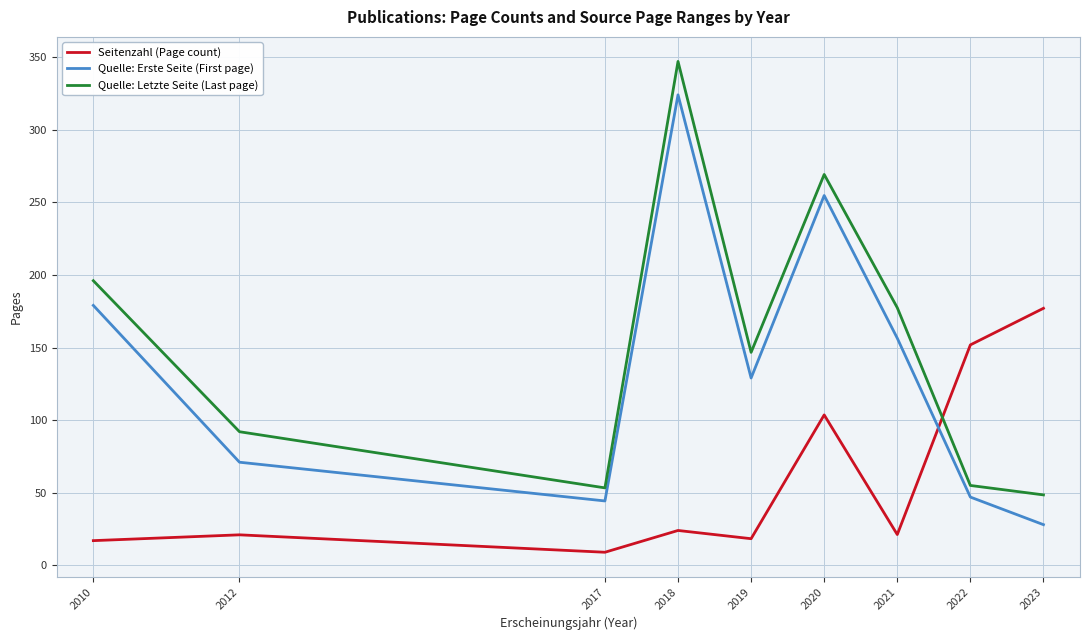

Between which two adjacent categories do Quelle: Erste Seite (First page) and Seitenzahl (Page count) first intersect?

2021 and 2022